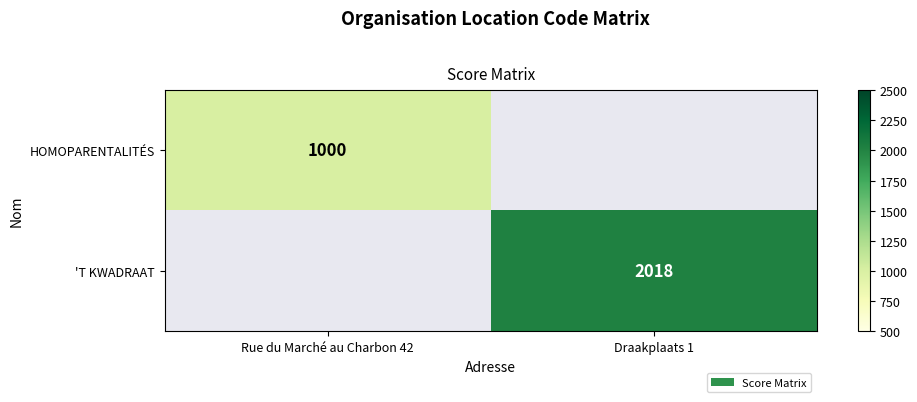

At how many categories does at least one series exceed 1643?

1